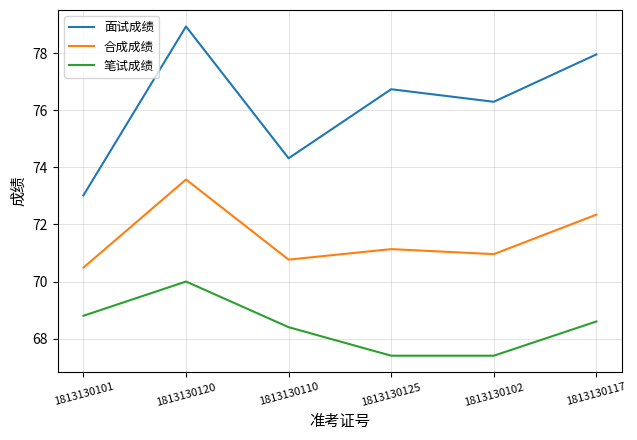

Where does the 合成成绩 series first go above 71?

1813130120